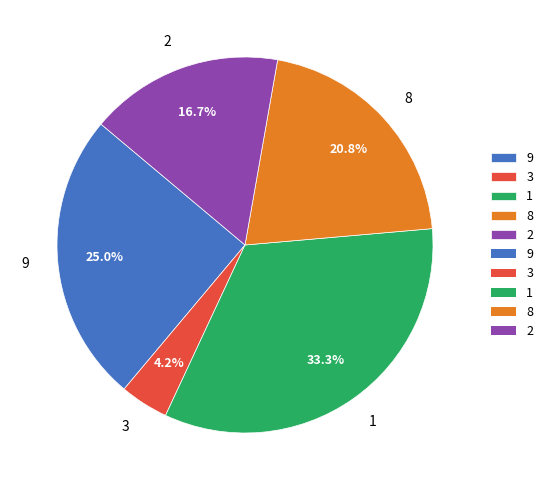

What is the ratio of the value at 2 to the value at 3?

4.0